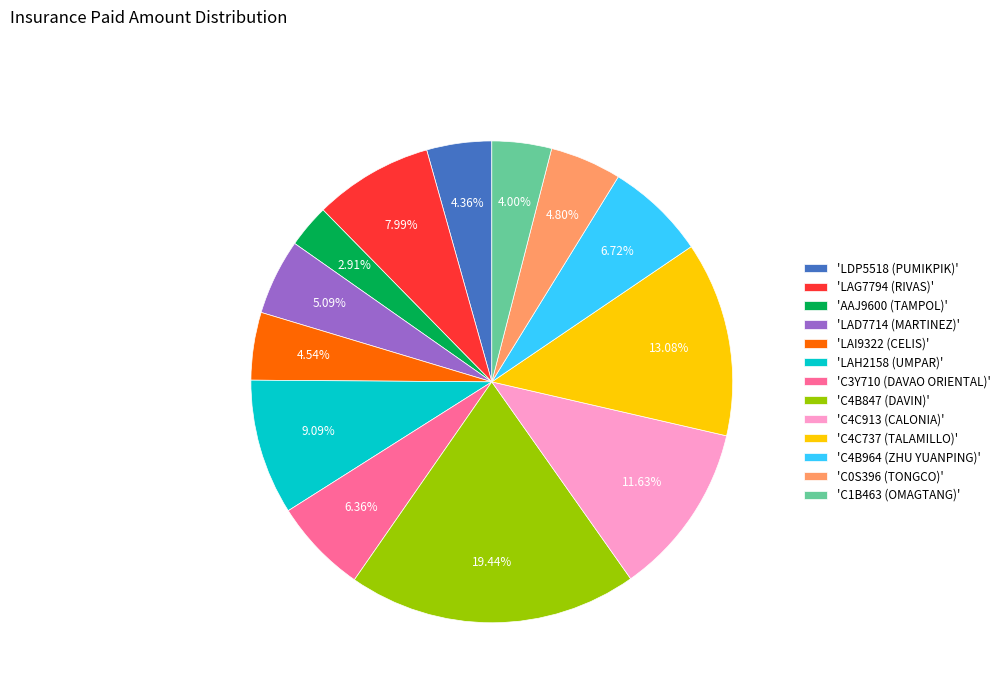

How many slices are in this pie chart?

13